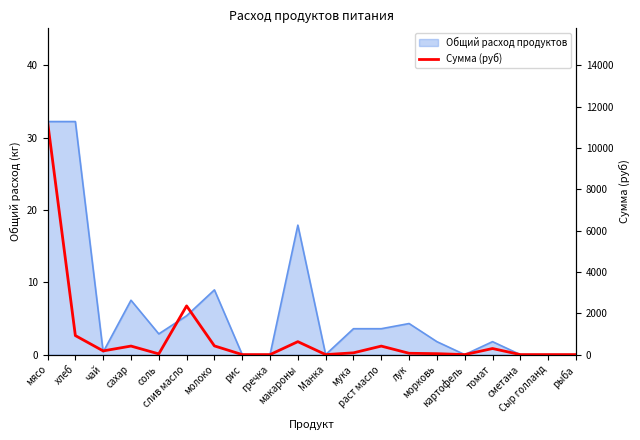

What is the sum of all values?

17129.3